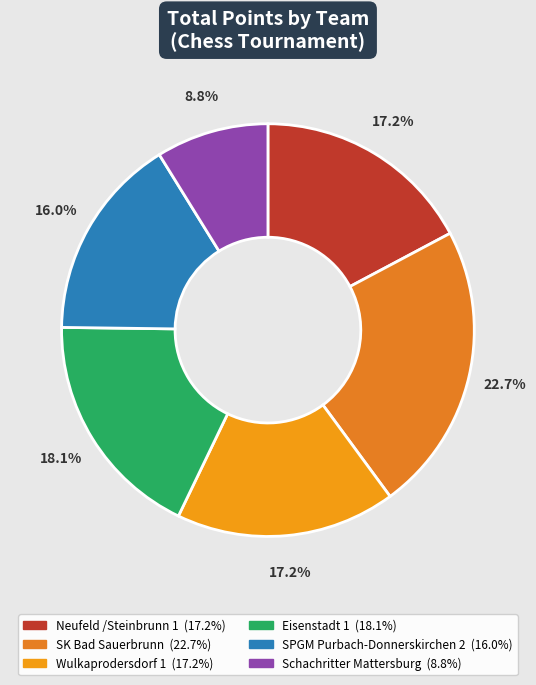

Between Wulkaprodersdorf 1 and Schachritter Mattersburg, which is larger?

Wulkaprodersdorf 1